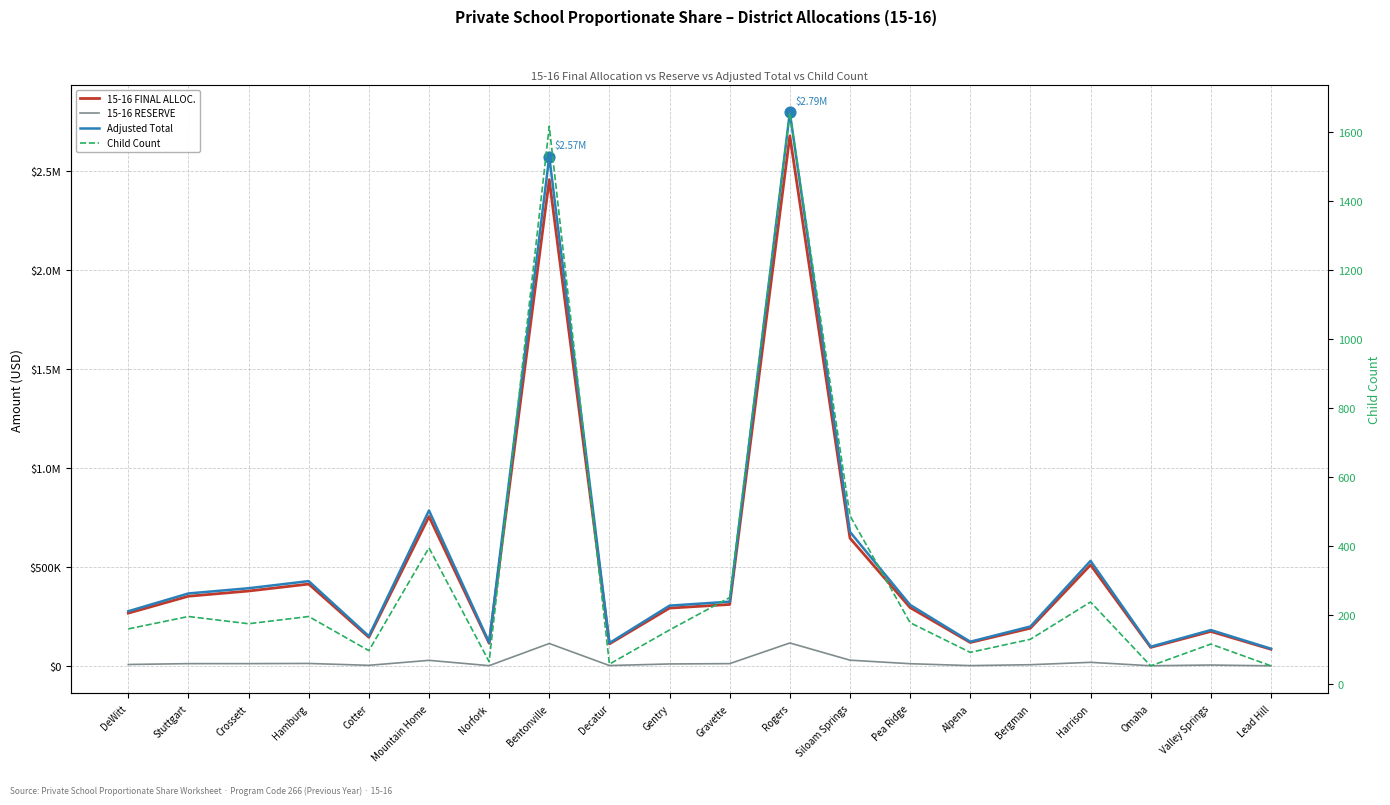

Which series has the widest spread of Y values?

Adjusted Total